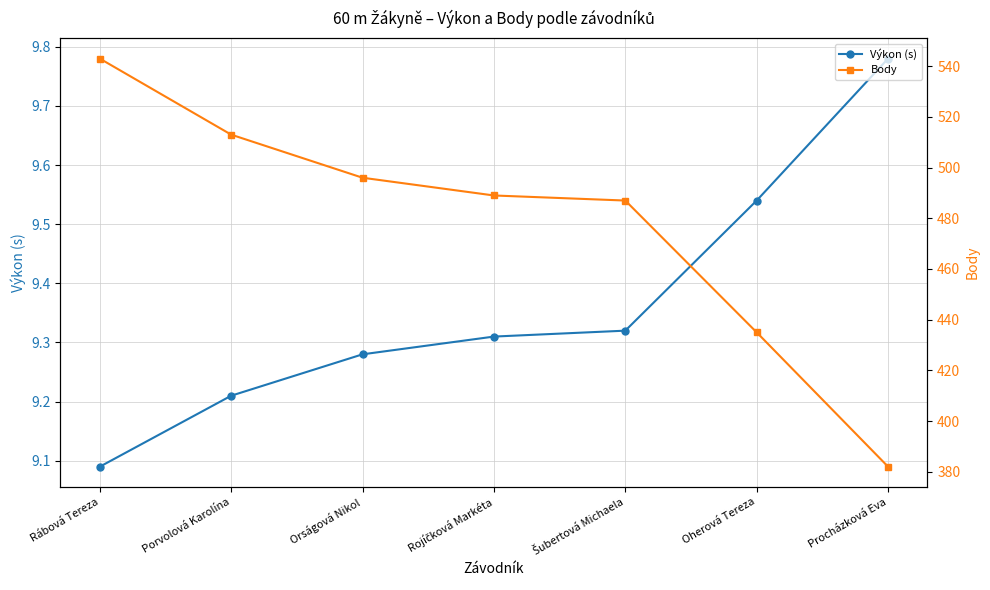

True or false: Výkon (s) and Body cross at least once.

False